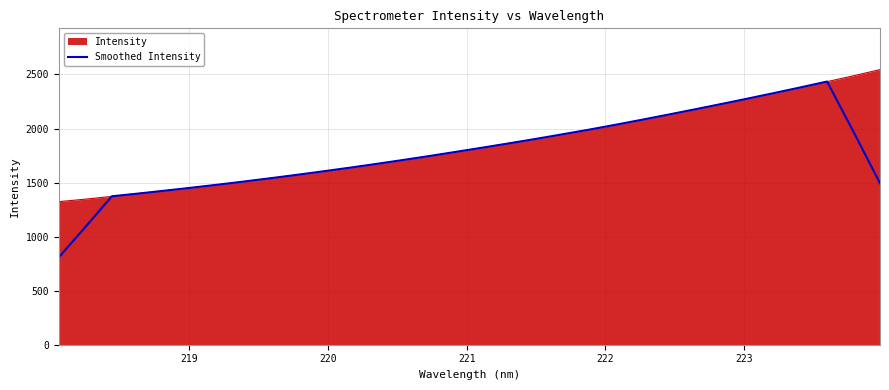

What is the minimum value shown in the chart?

808.4